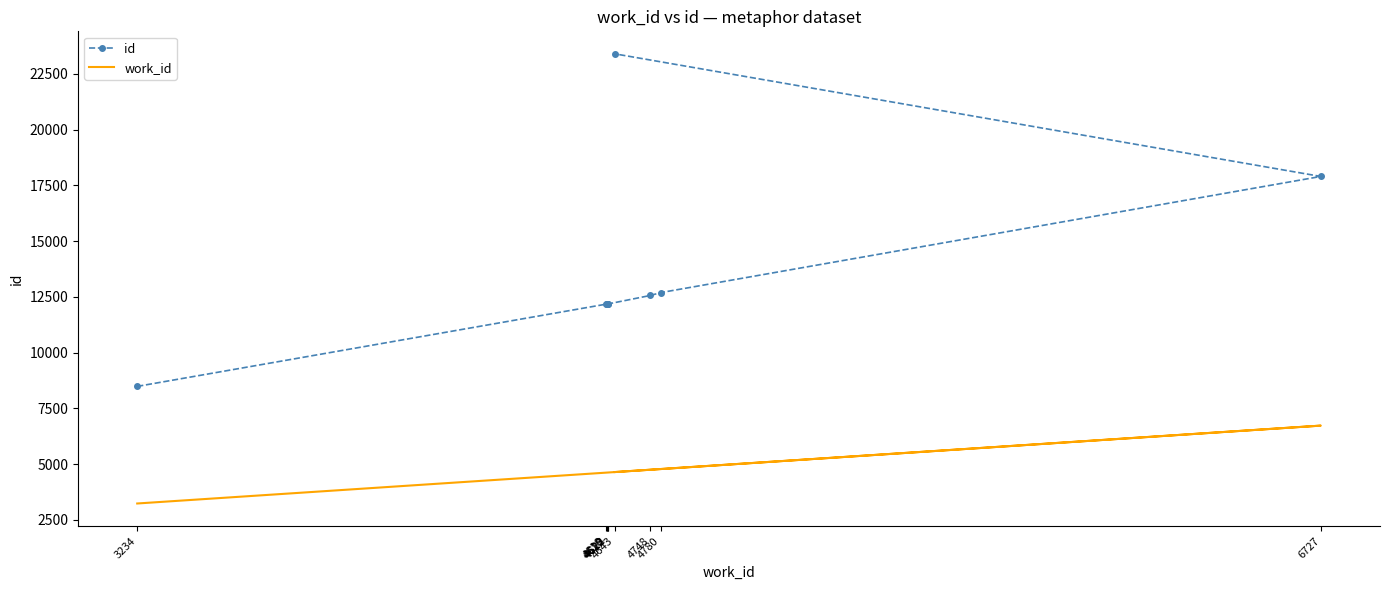

True or false: work_id has more than 2 points higher than both neighbors.

False